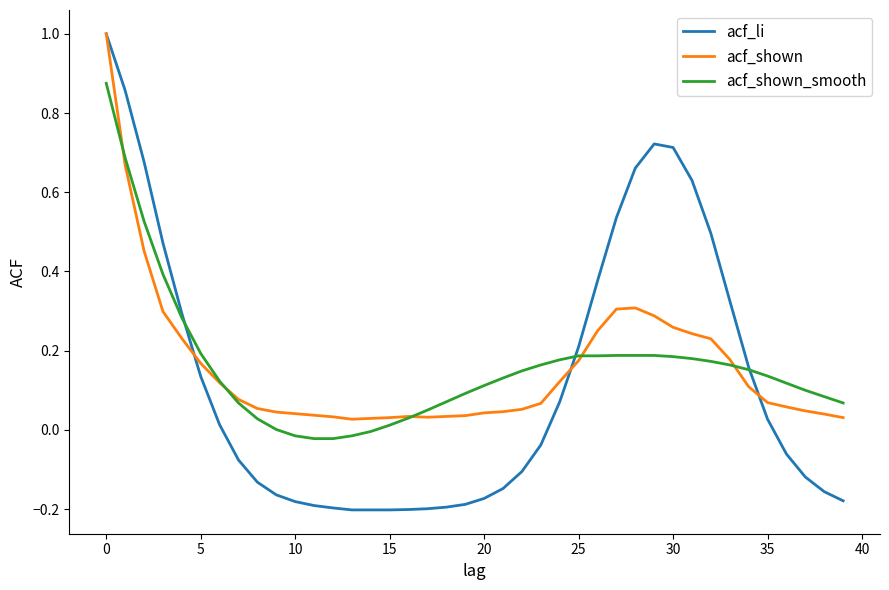

Count the number of categories in the chart.

40